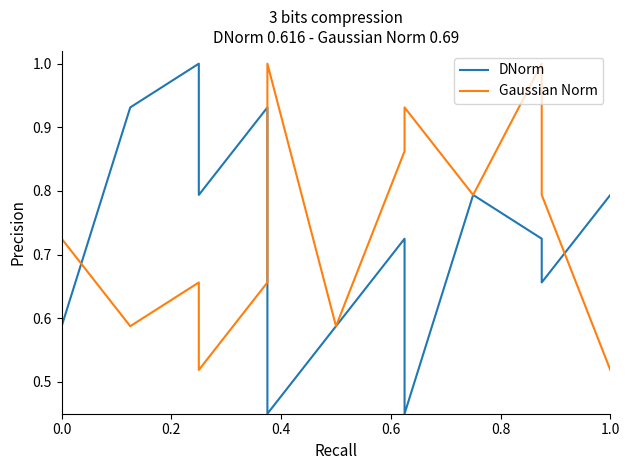

Does the chart display data point markers on the line(s)?

No